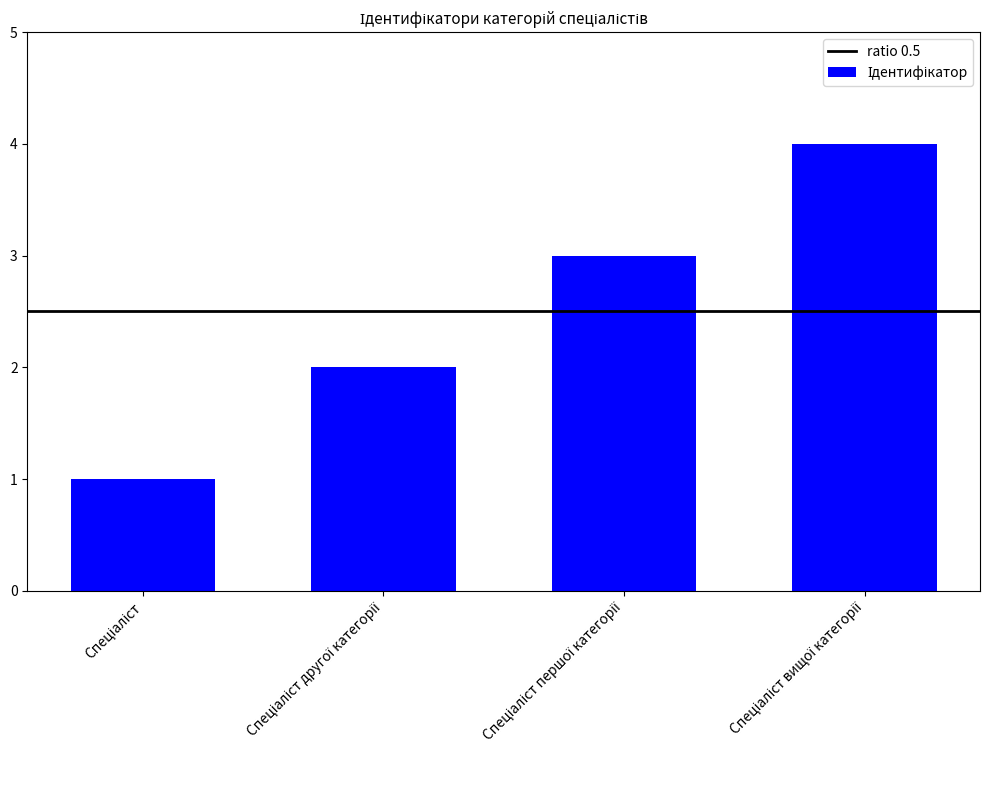

How many values are between 2 and 4?

3